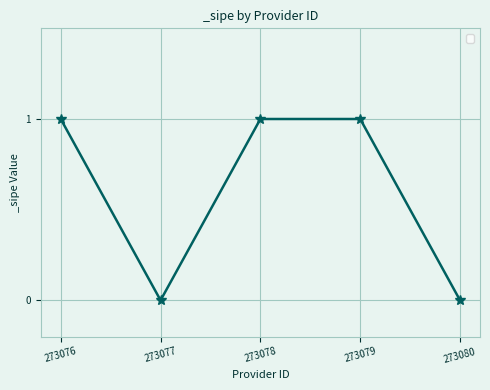

True or false: the data shows 1 at 273076.

True